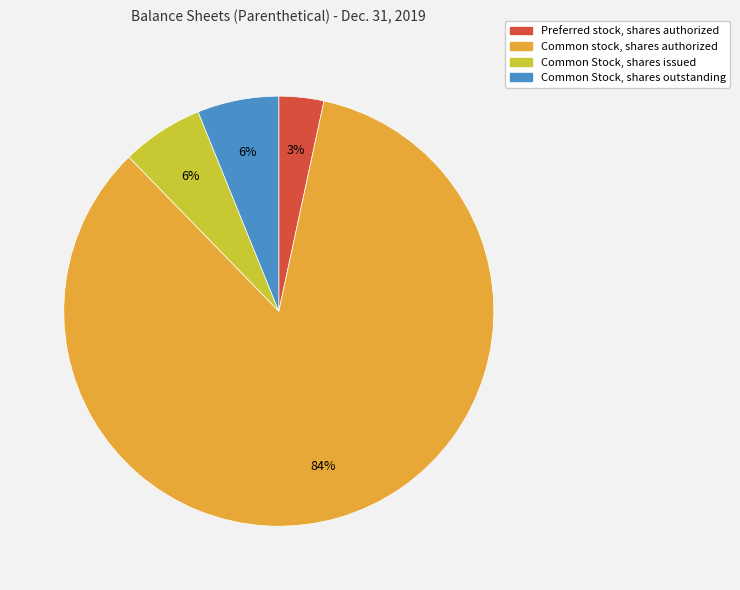

How many segments does this pie chart have?

4